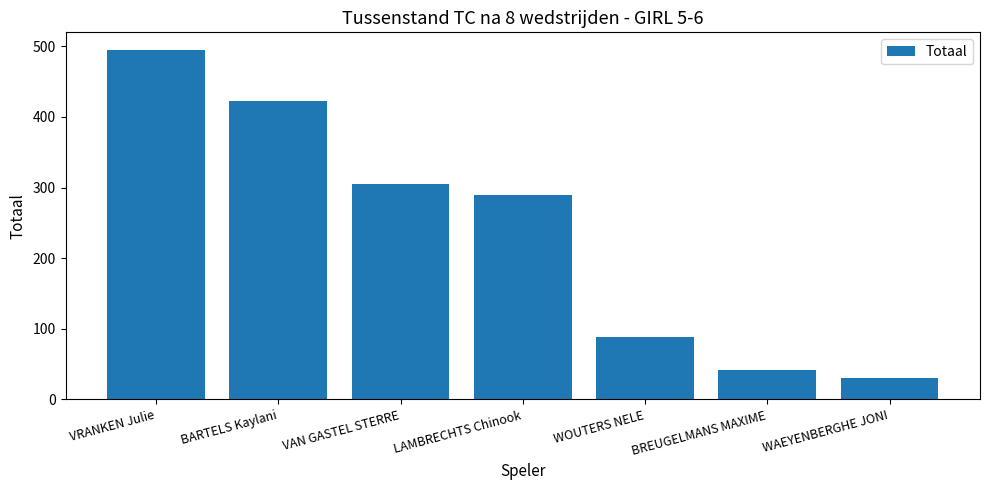

Are the bars horizontal?

No